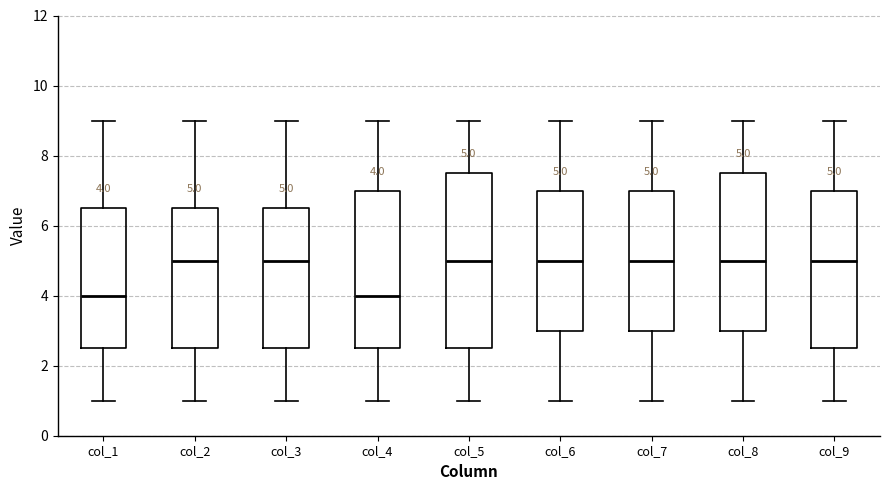

Which box is the tallest, from its lower edge to its upper edge?

col_5